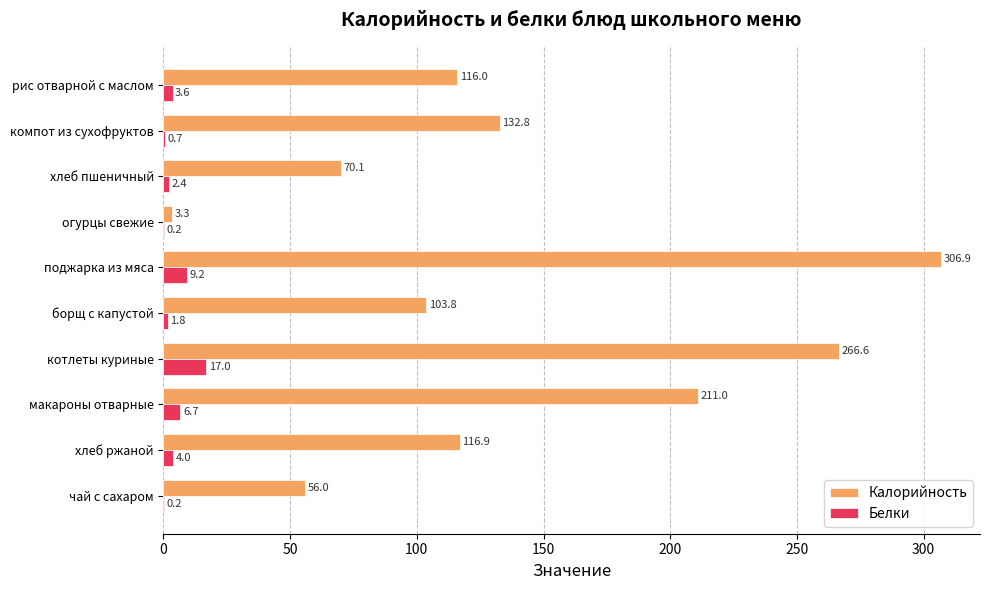

Which series has the largest range (max minus min)?

Калорийность